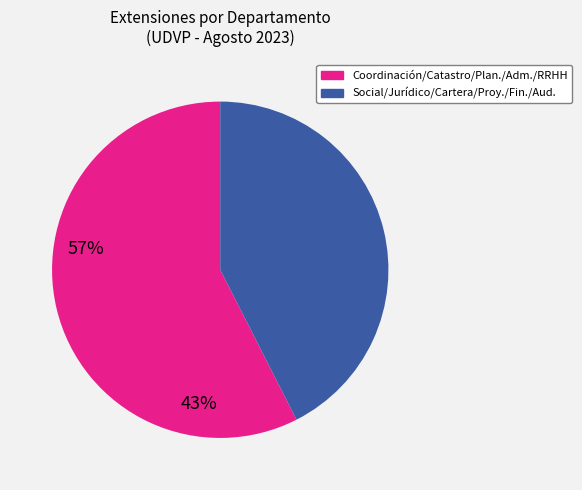

Is there a majority slice in this chart?

Yes